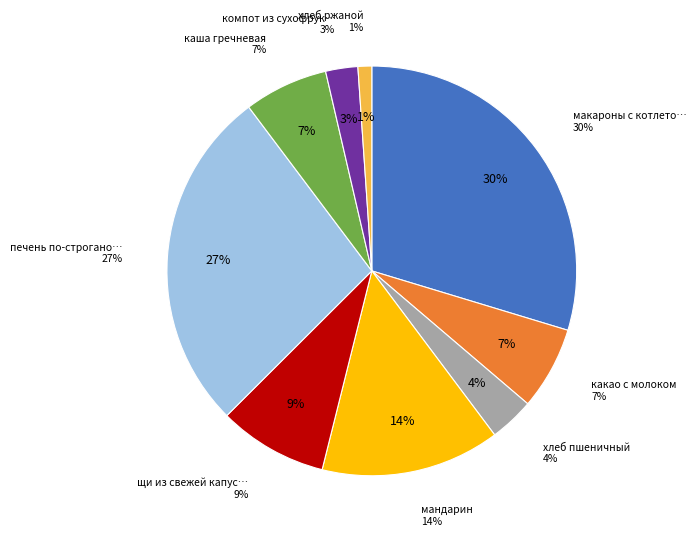

Does макароны с котлетой represent more than half of the total?

No